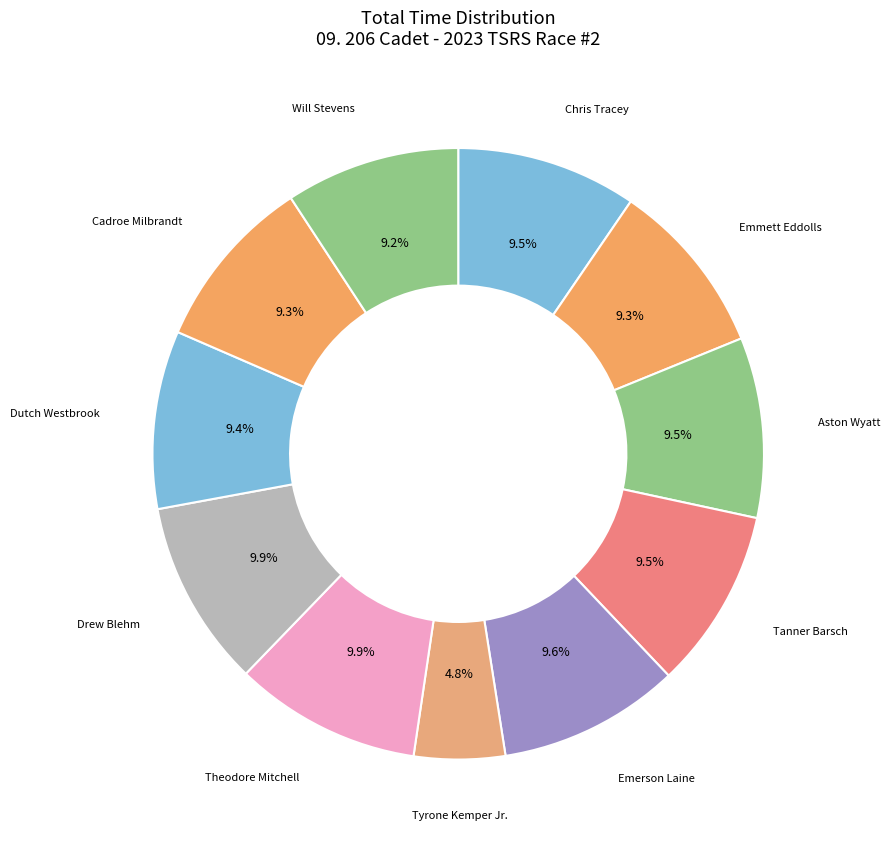

How many segments does this pie chart have?

11